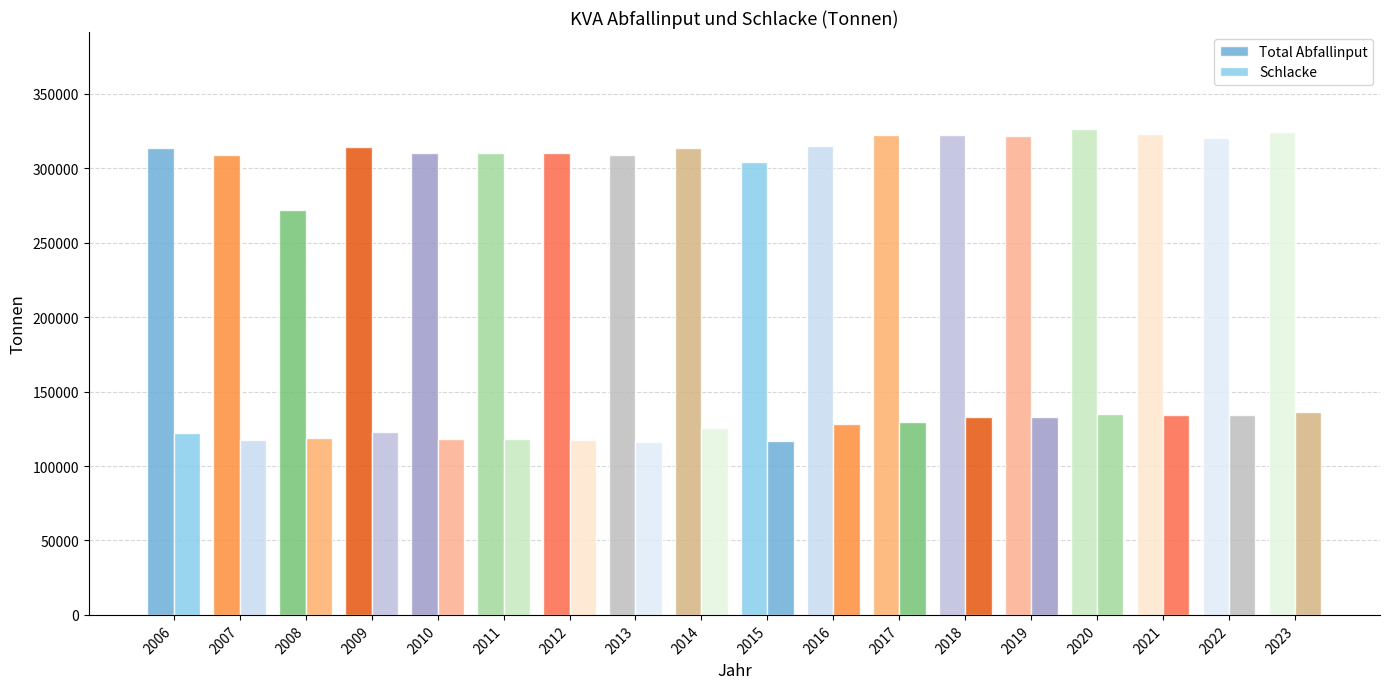

Does the chart contain stacked bars?

No